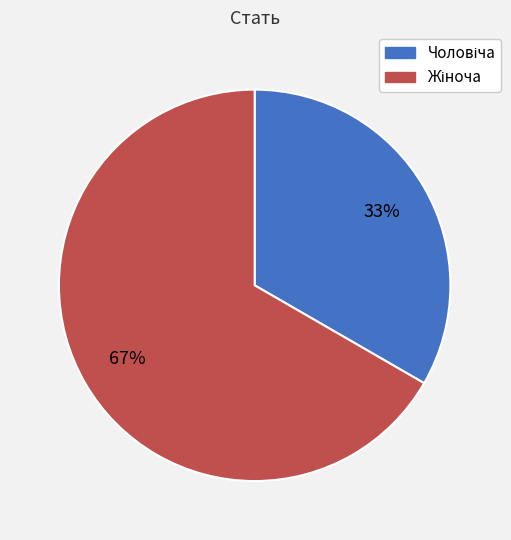

Is there any slice that represents more than half of the pie?

Yes